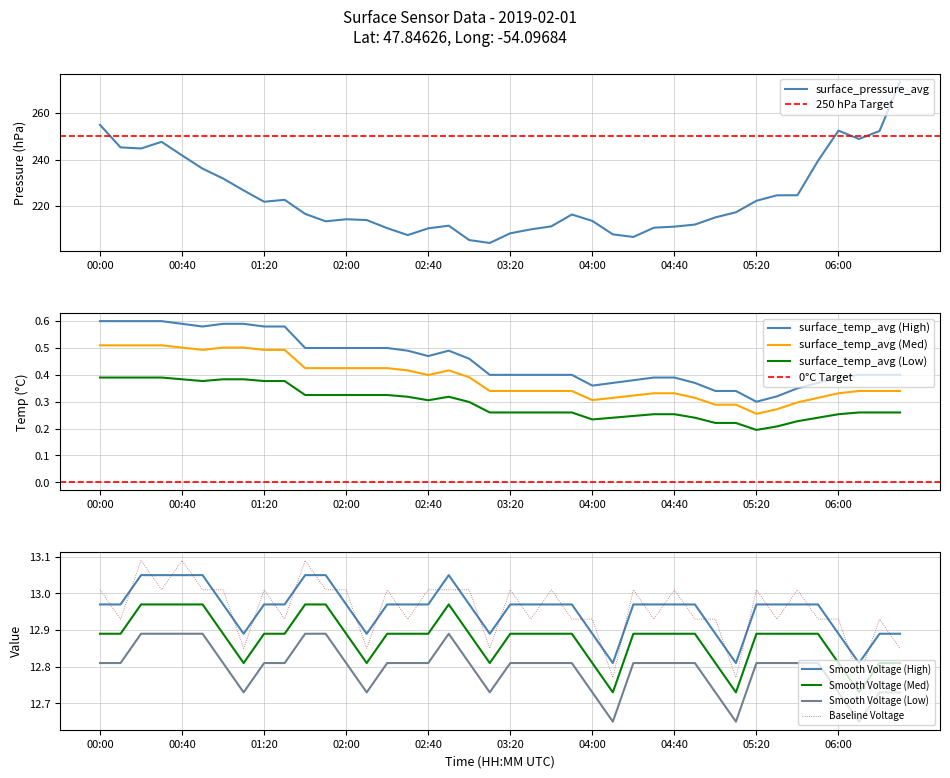

Where does the surface_pressure_avg series first go above 216?

00:00